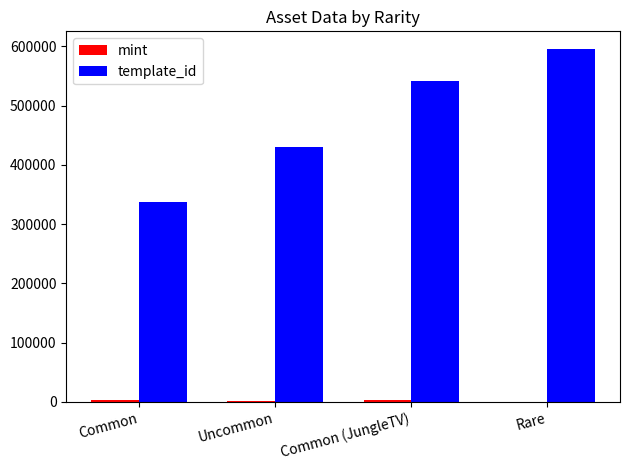

What is the difference between the template_id values at Common and Rare?

258824